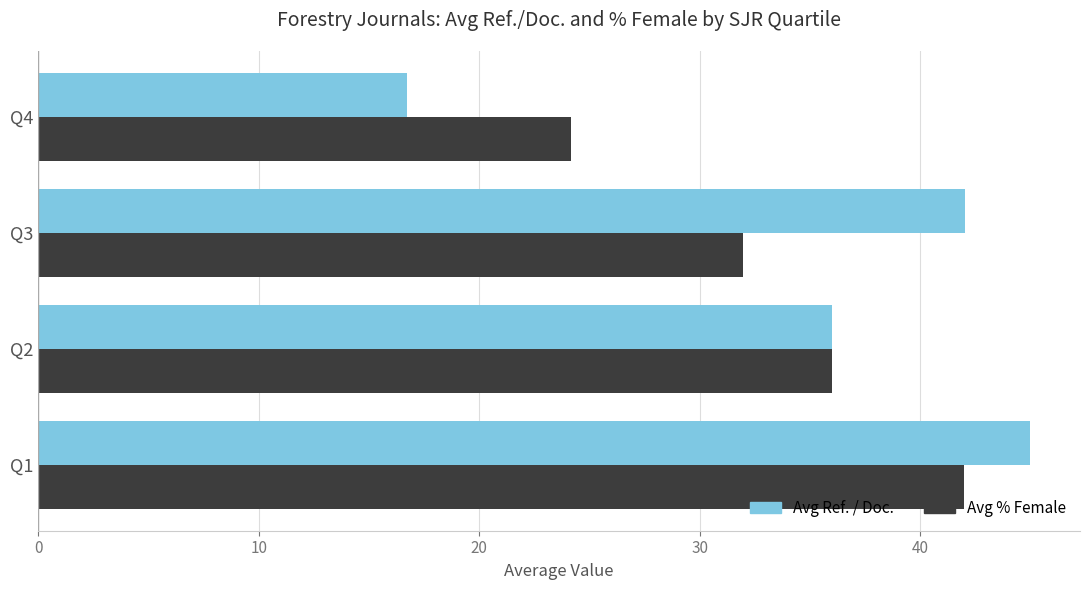

Rank the categories by Avg Ref. / Doc. value from lowest to highest.

Q4, Q2, Q3, Q1